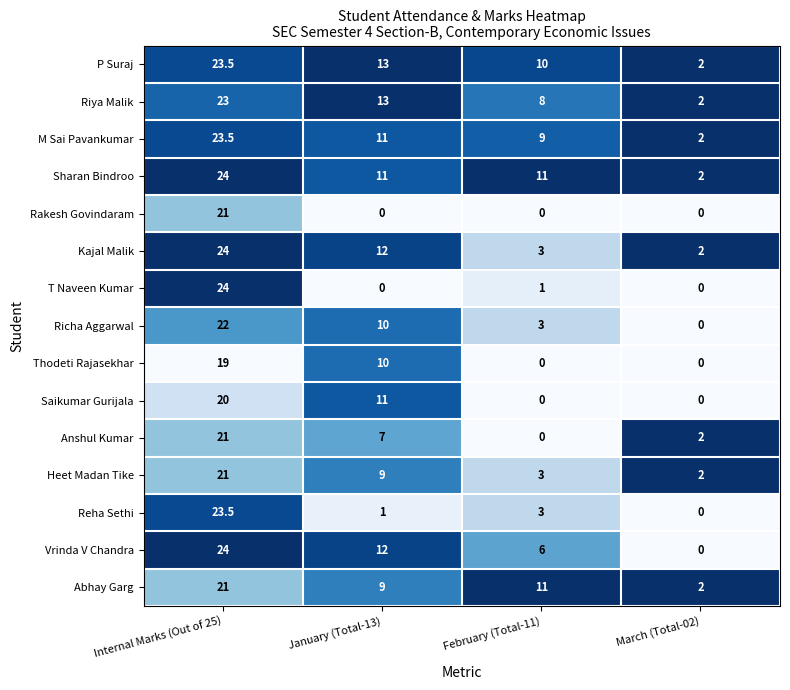

True or false: Thodeti Rajasekhar has a value of 10.0 at January (Total-13).

True